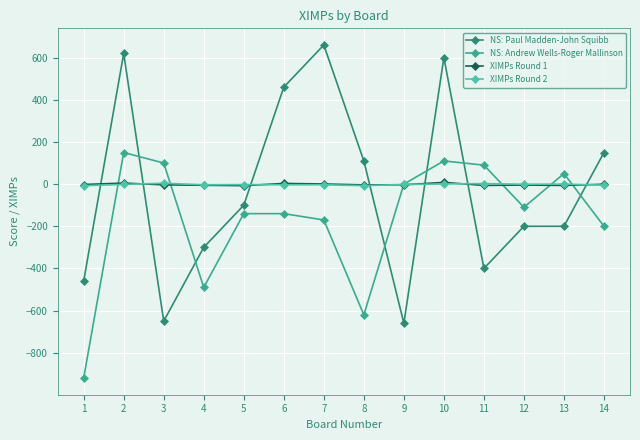

Is the value of XIMPs Round 2 at 4 greater than the value of NS: Andrew Wells-Roger Mallinson at 8?

Yes